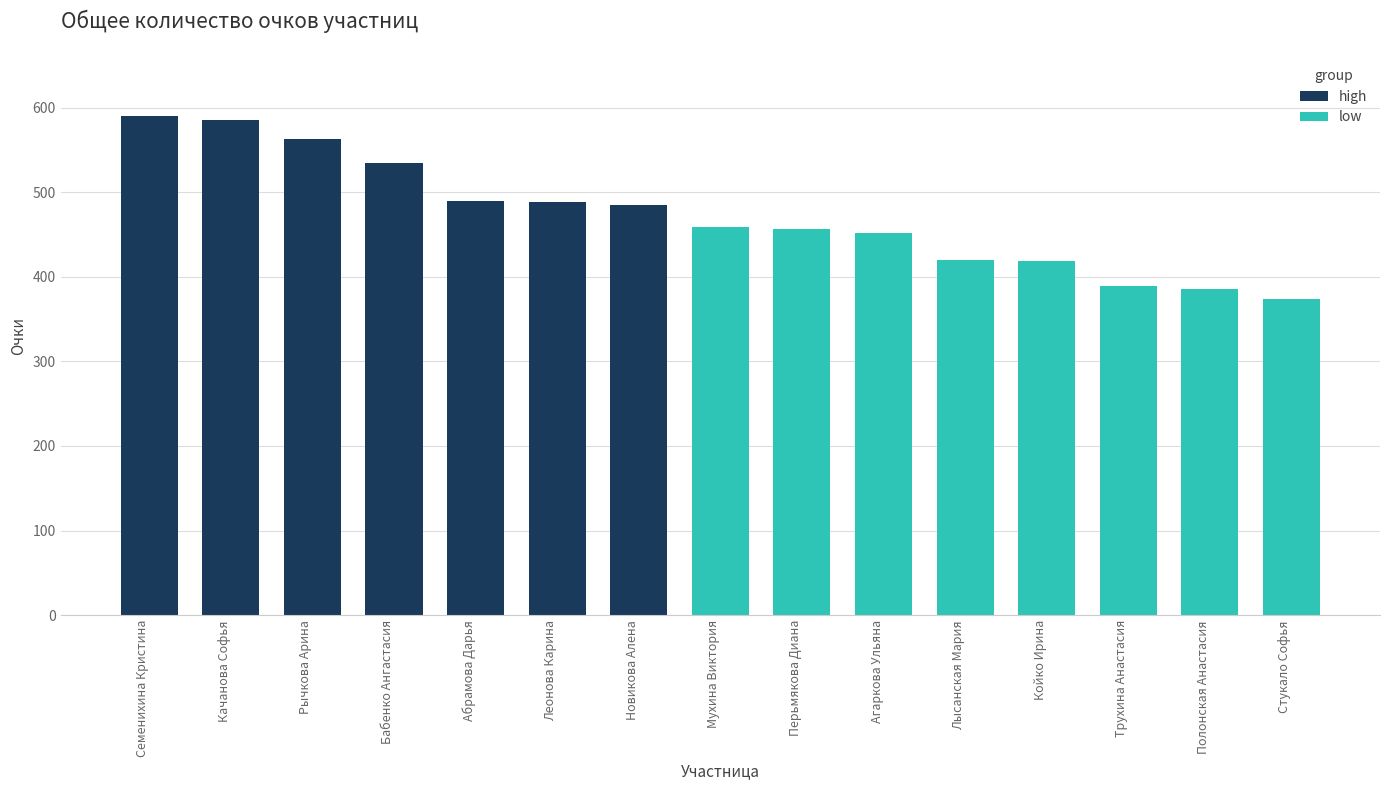

Rank the categories by value from highest to lowest.

Семенихина Кристина, Качанова Софья, Рычкова Арина, Бабенко Ангастасия, Абрамова Дарья, Леонова Карина, Новикова Алена, Мухина Виктория, Перьмякова Диана, Агаркова Ульяна, Лысанская Мария, Койко Ирина, Трухина Анастасия, Полонская Анастасия, Стукало Софья